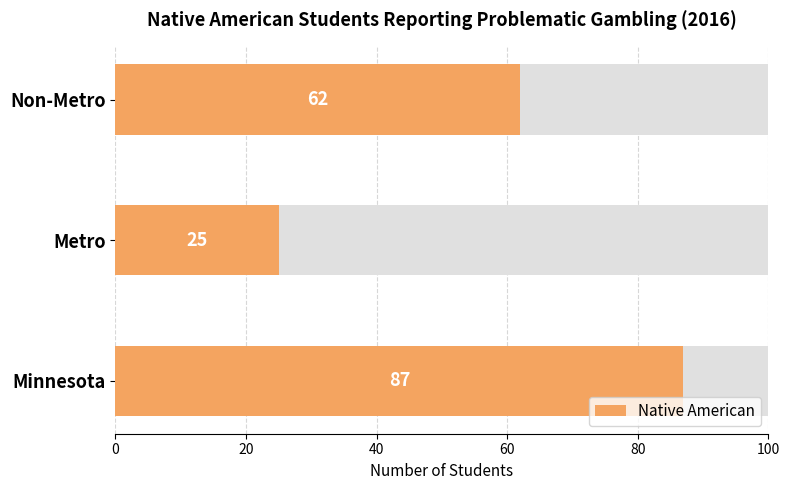

The value at Non-Metro is 23. True or false?

False